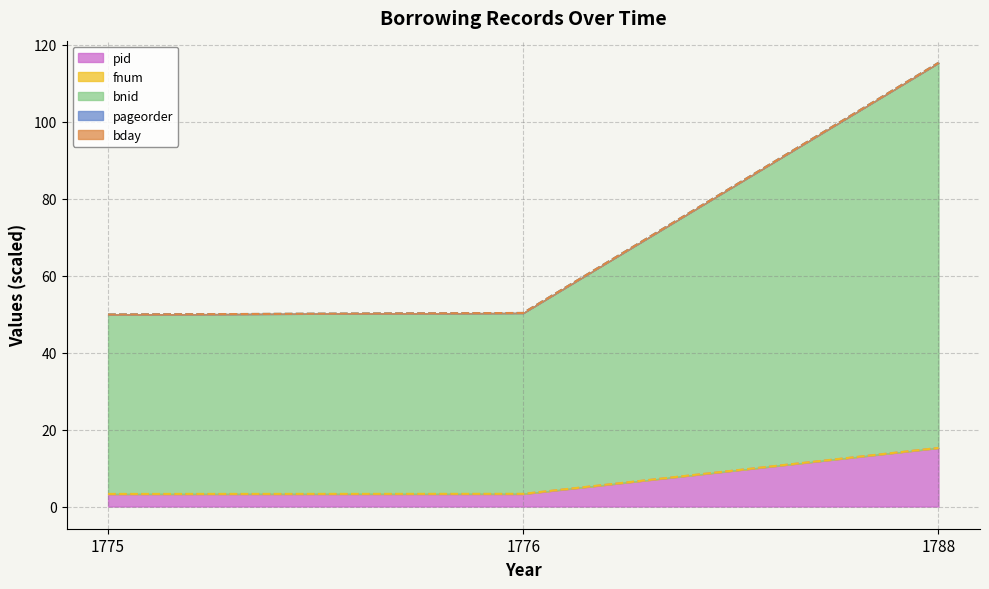

Which category has the highest value across all series?

1788